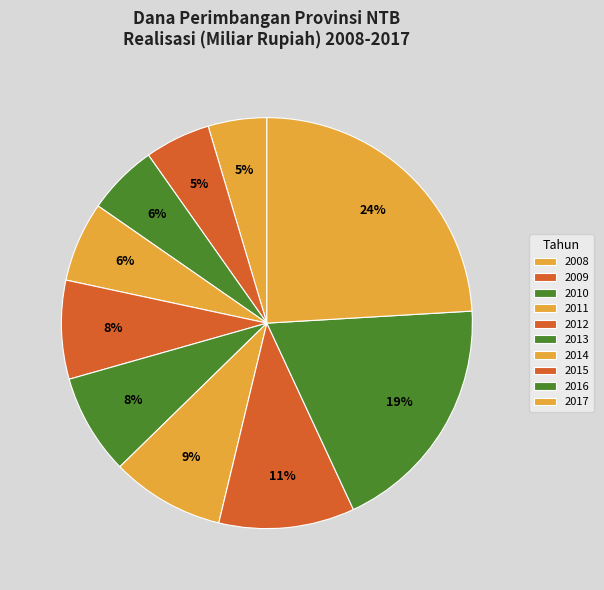

To the nearest percent, what percentage of the pie is 2014?

9%